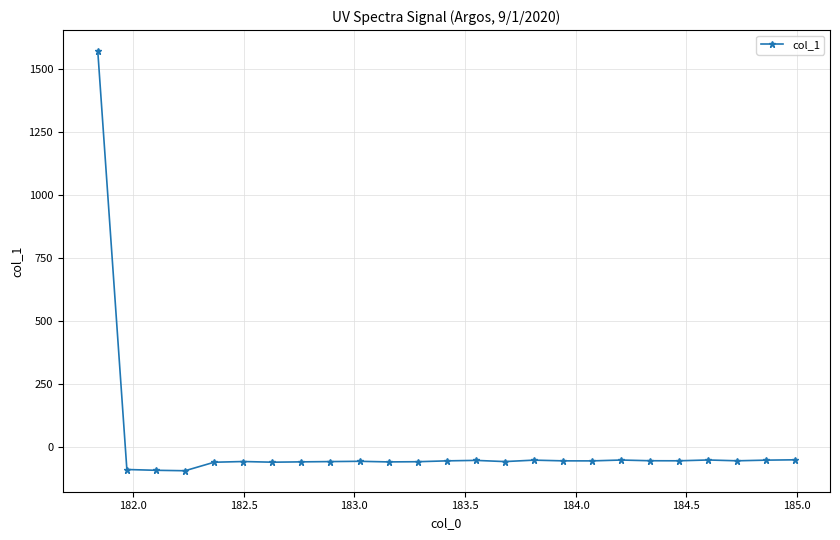

What is the value of the 7th point from the left?

-61.8